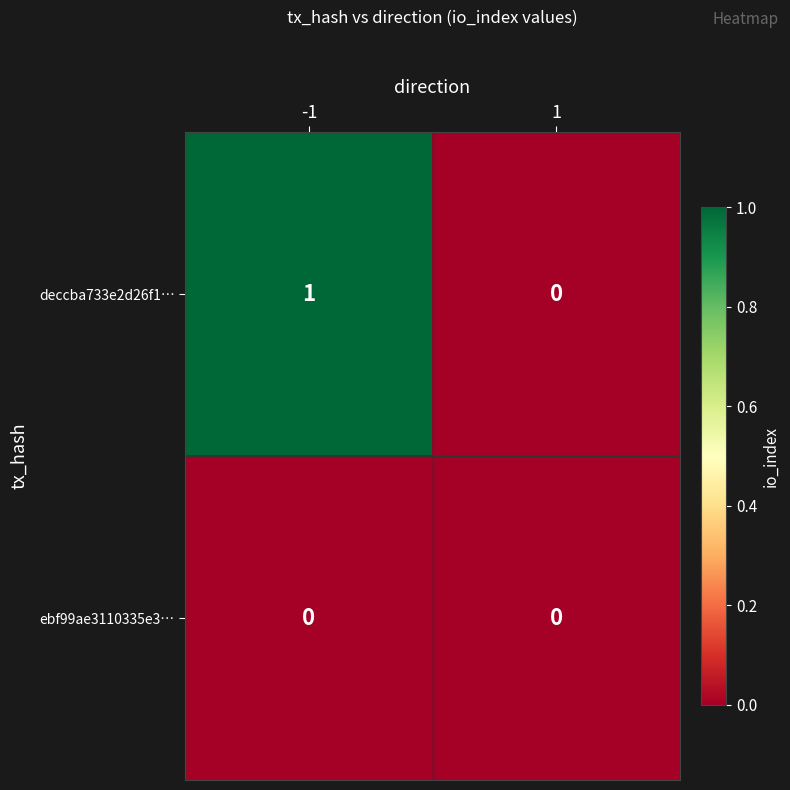

The value of ebf99ae3110335e3… at 1 is 0. True or false?

True